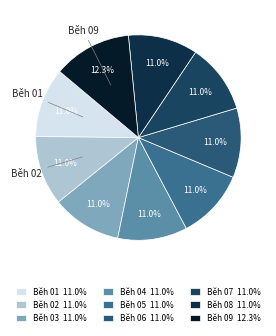

Count the number of slices in the pie.

9